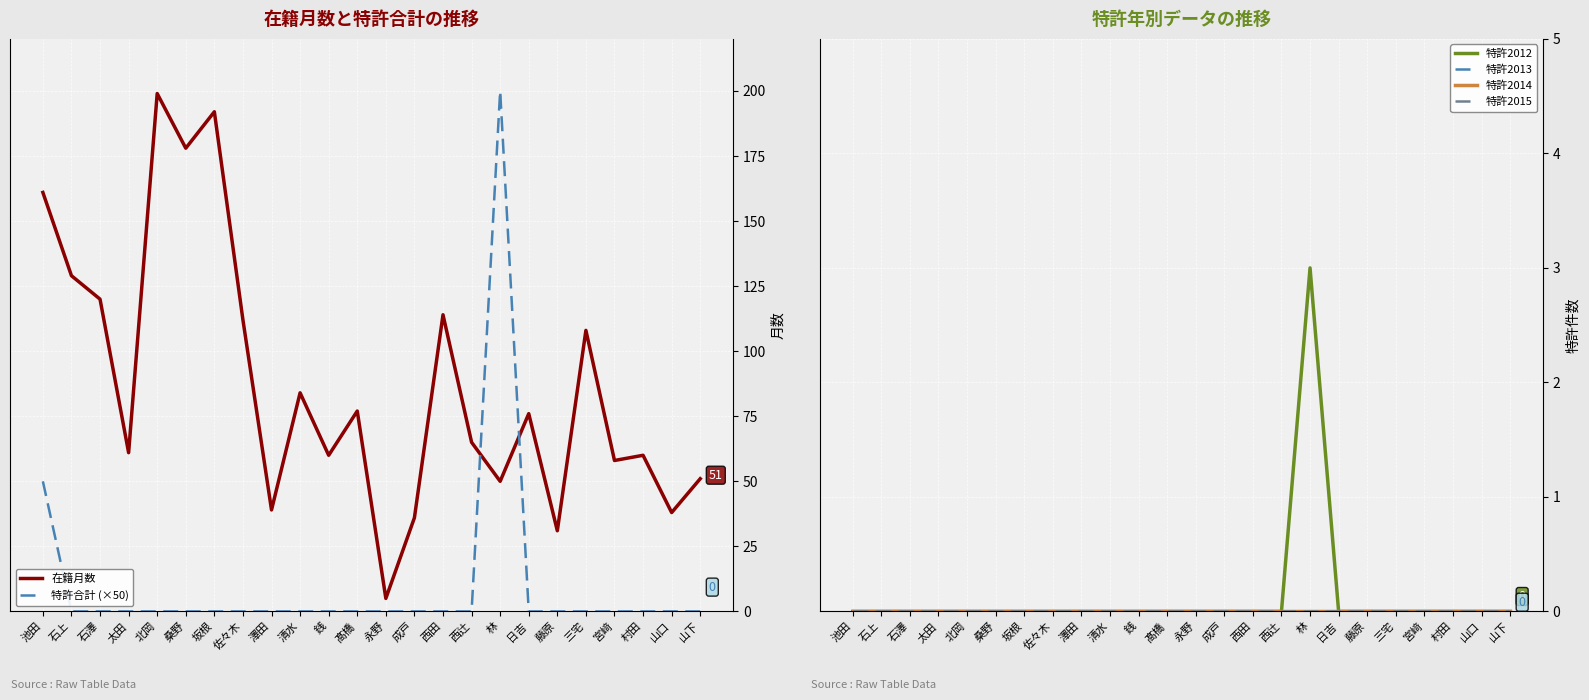

Which label corresponds to the smallest value in the chart?

石上